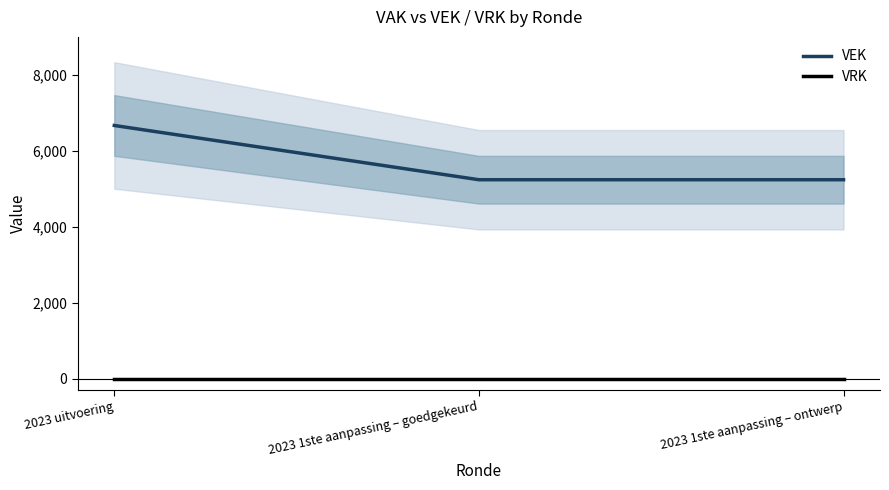

What is the label of the 2nd point from the left?

2023 1ste aanpassing – goedgekeurd